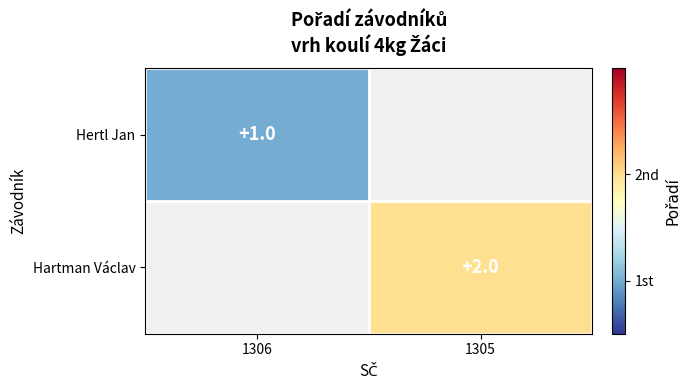

True or false: Hertl Jan has a value of 2 at 1306.

False